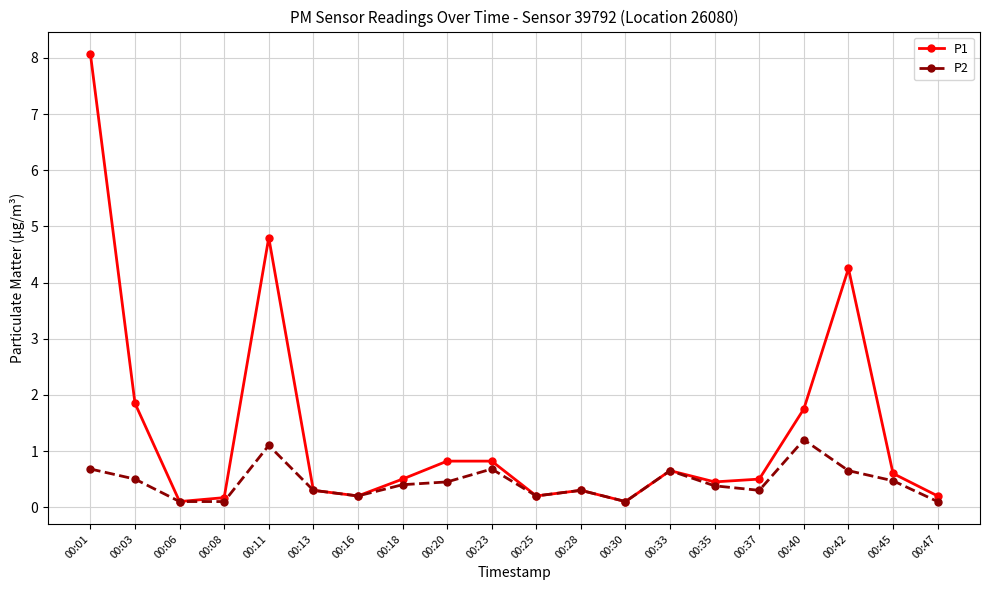

What is the difference between the maximum and minimum values in the P1 series?

8.0